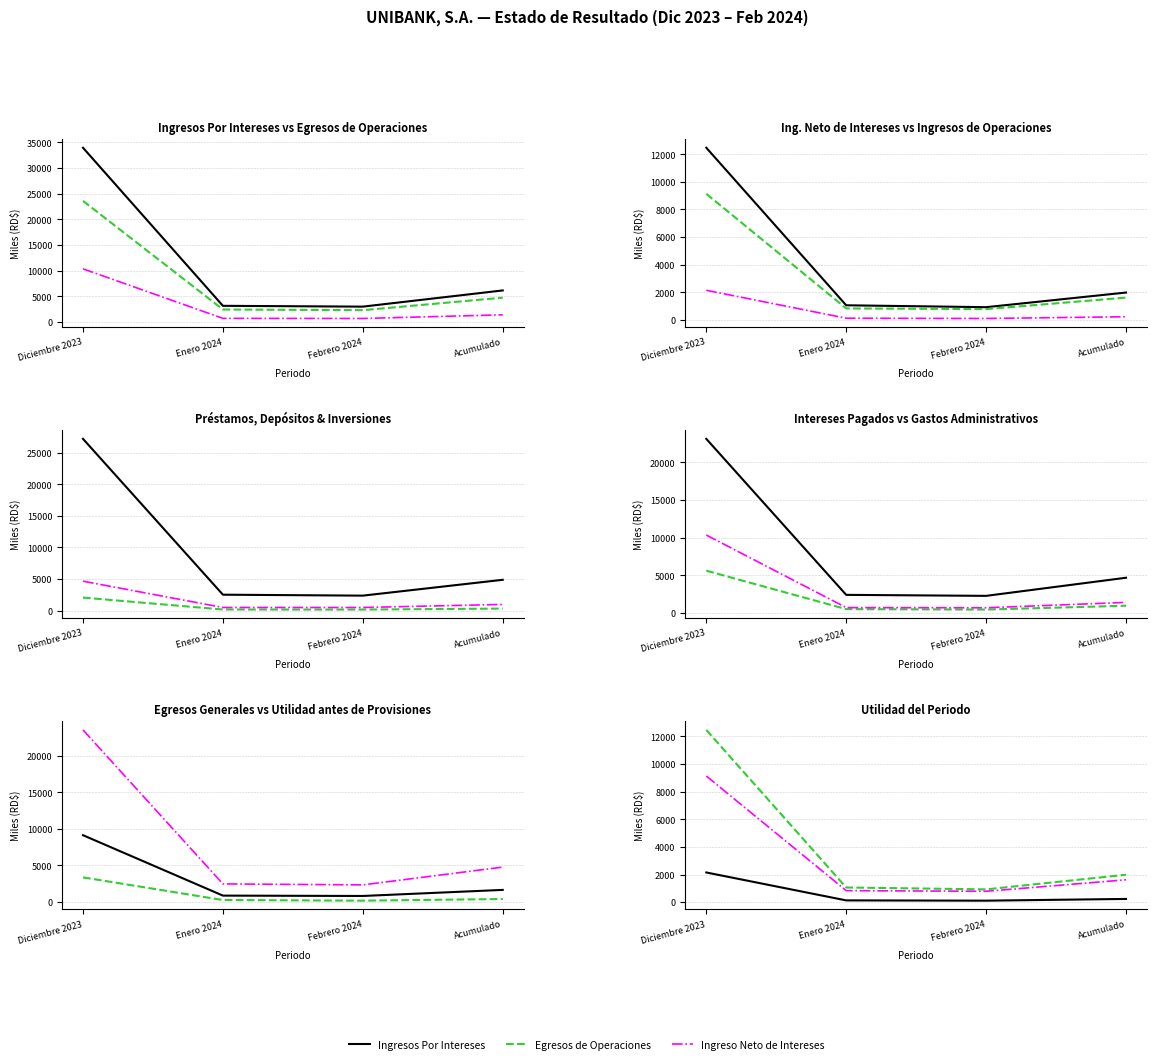

Which has a higher value, Diciembre 2023 or Acumulado?

Diciembre 2023